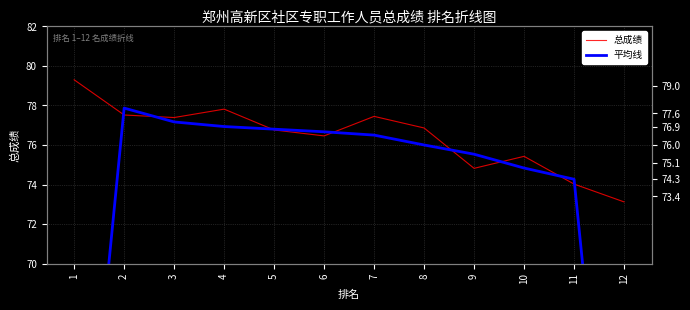

What is the value of the 总成绩 point at the 10th from the left?

75.4